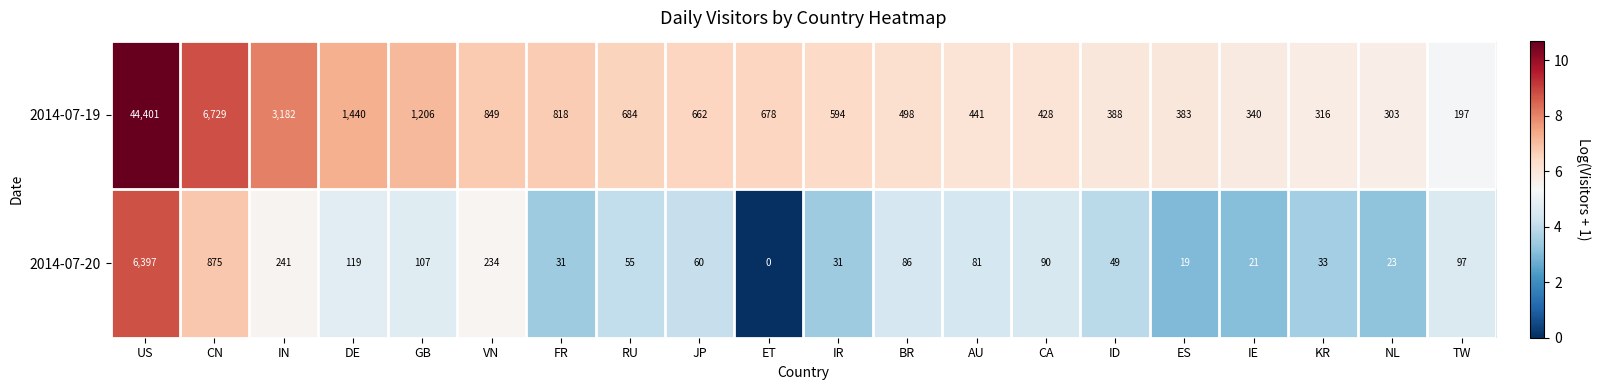

Which series has the largest total across all categories?

2014-07-19